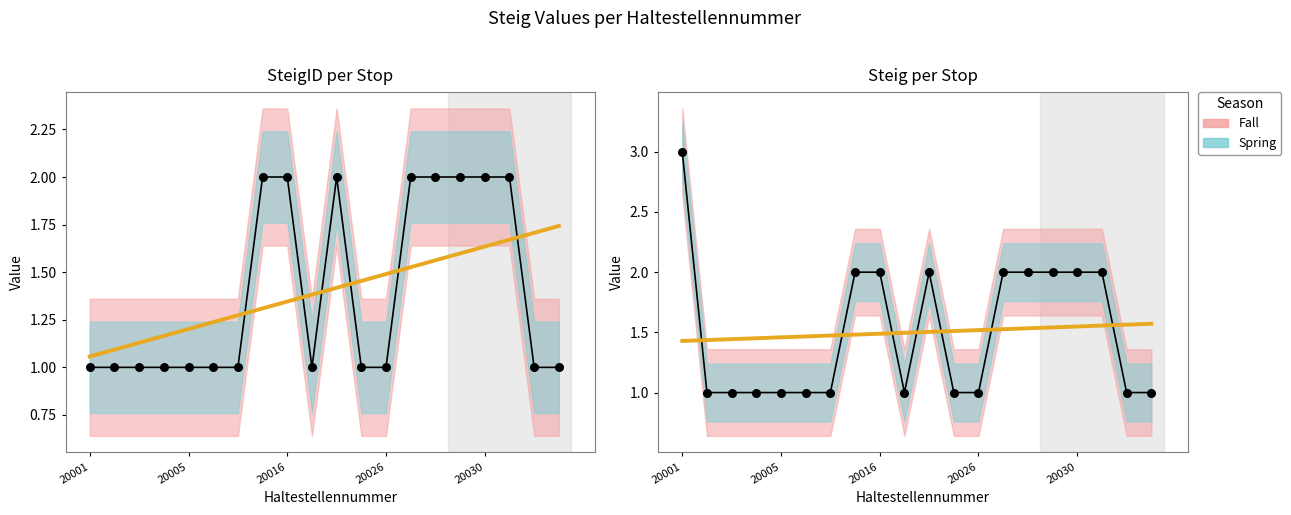

Which series contains the highest Y value?

Steig